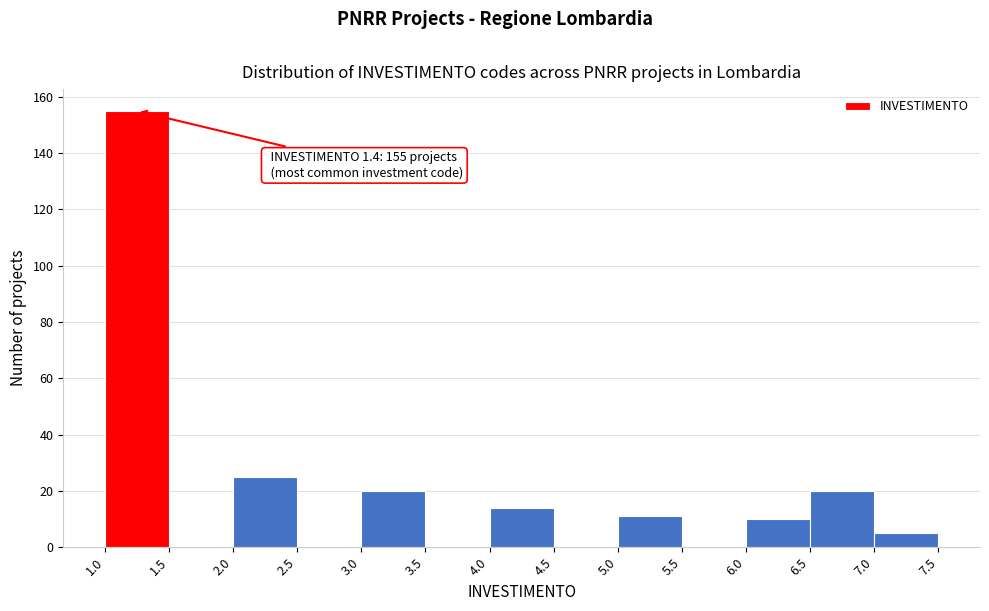

Which range on the x-axis has the tallest bar?

1.0 to 1.5